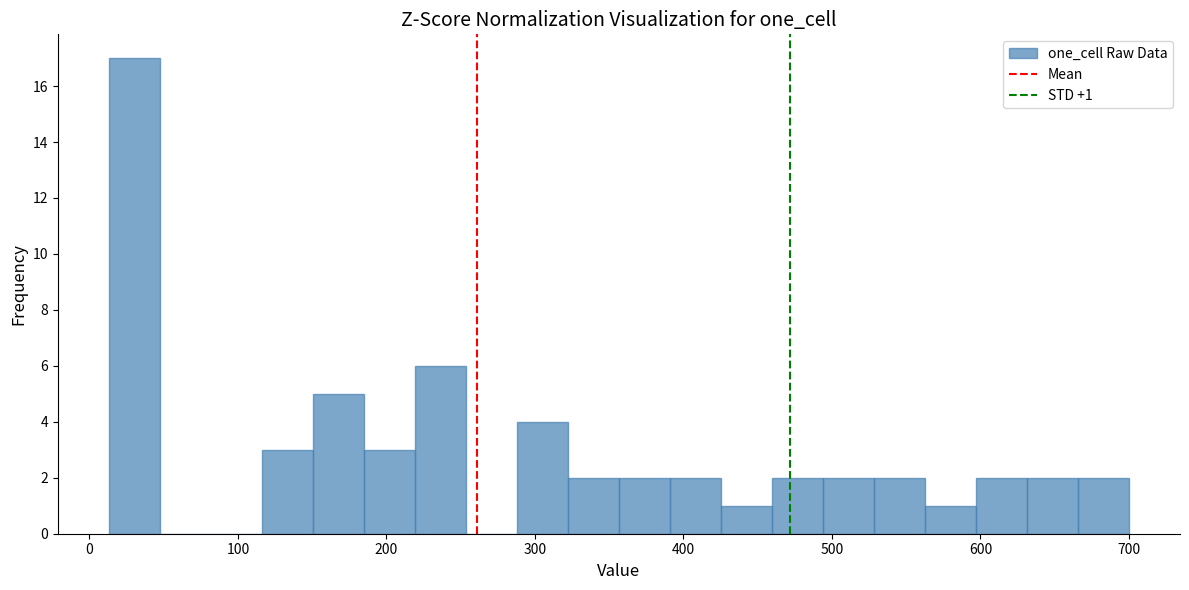

Around what value on the x-axis is the tallest bar? Give the approximate position of its centre, as read against the axis.

30